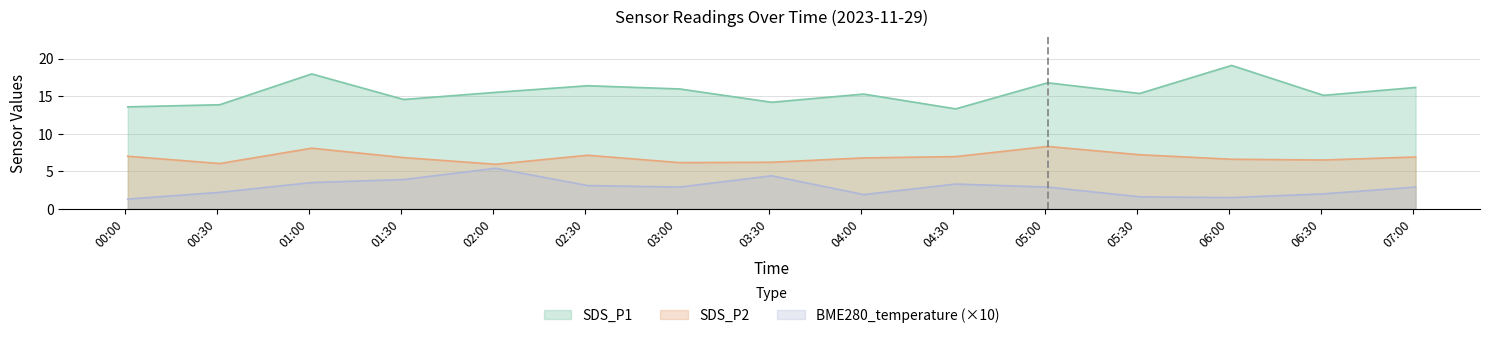

True or false: BME280_temperature has more than 1 interior local peaks.

True